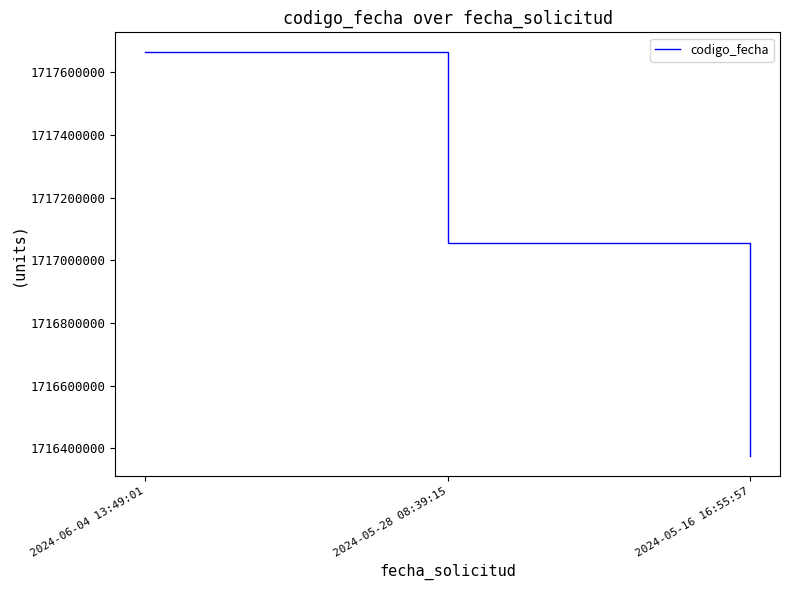

What is the difference between the second highest and minimum values?

677907